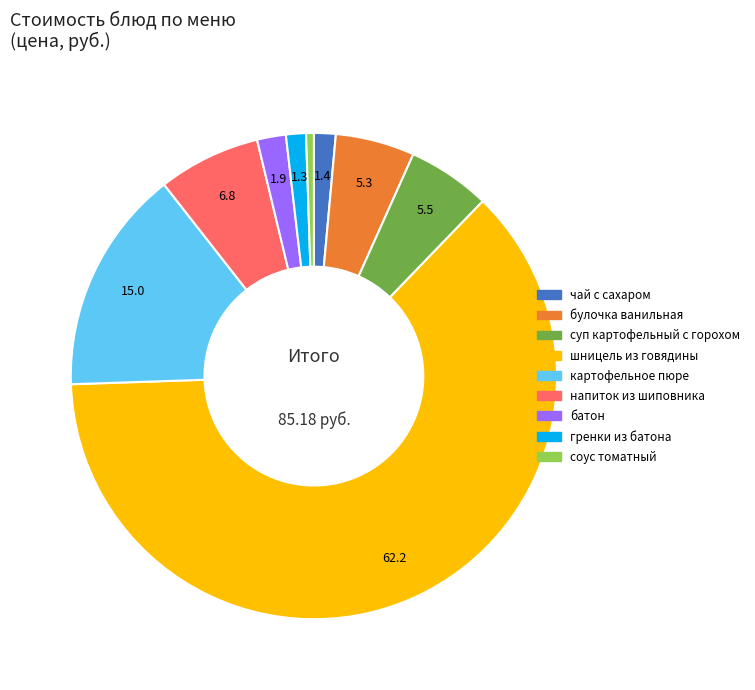

Do напиток из шиповника and суп картофельный с горохом together represent more than half of the pie?

No